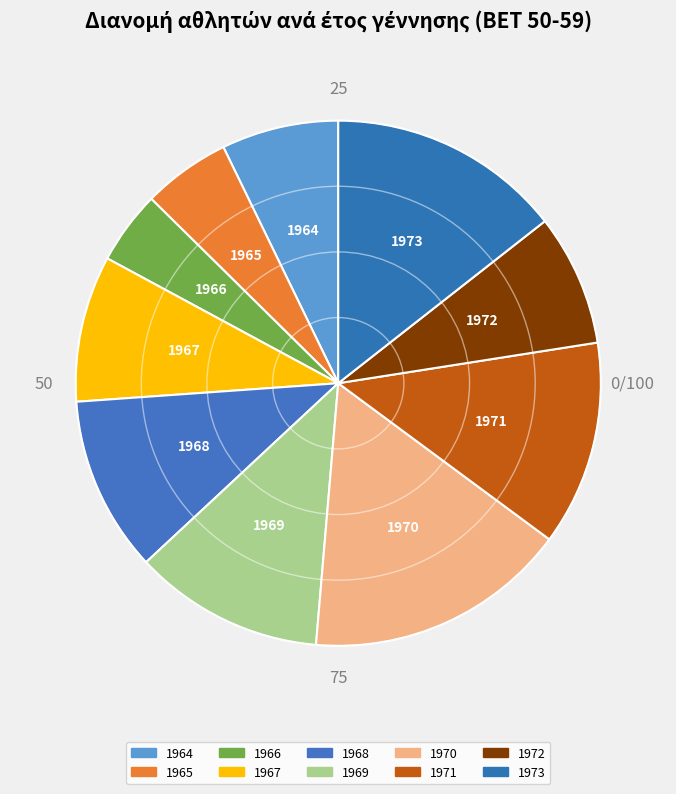

To the nearest percent, what is the difference between the largest and smallest slice percentages?

12%